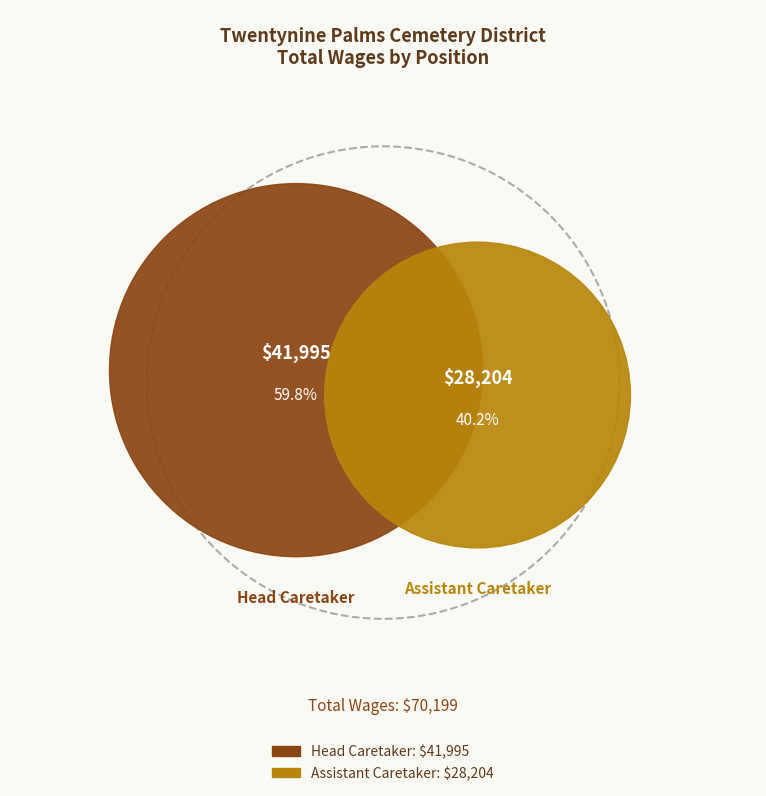

To the nearest percent, what is the average slice percentage?

50%